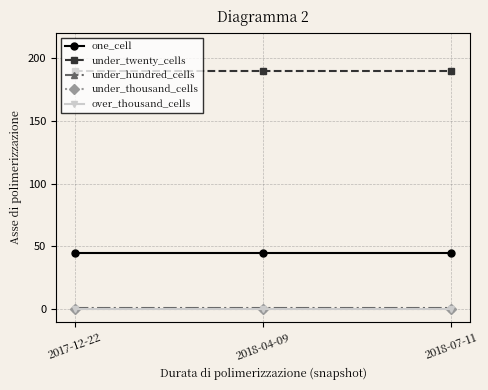

Rank the series at 2017-12-22 from lowest to highest value.

under_thousand_cells, over_thousand_cells, under_hundred_cells, one_cell, under_twenty_cells